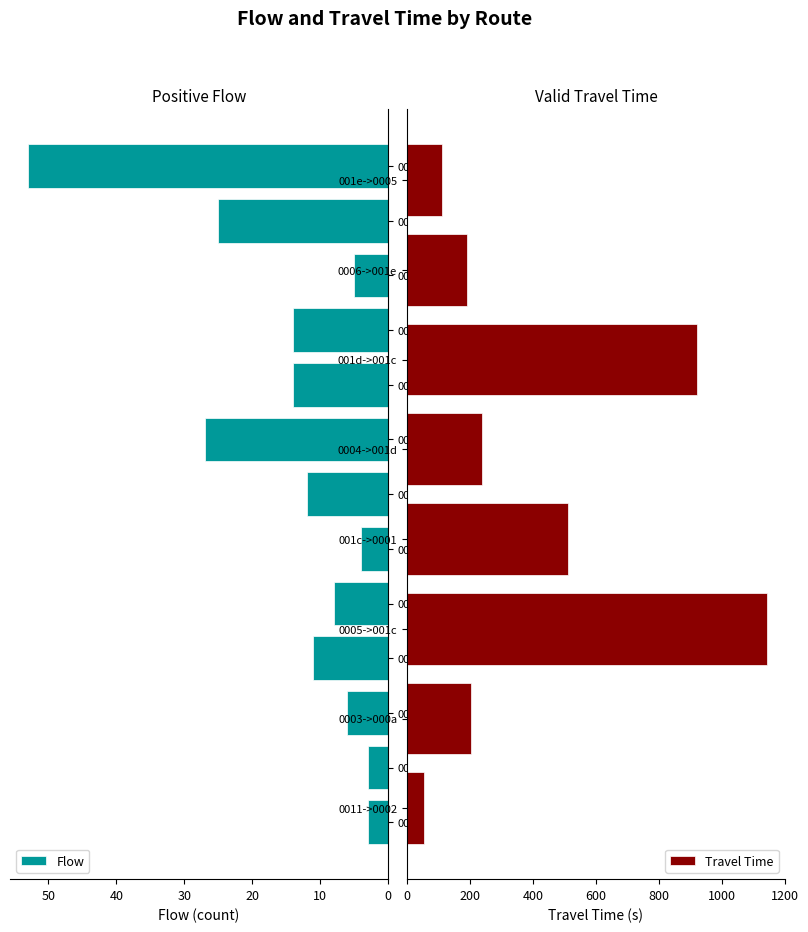

Reading left to right, transcribe all the data shown in this chart.

flow: 0=3	1=3	2=0	3=6	4=0	5=0	6=0	7=0	8=0	9=11	10=0	11=0	12=8	13=4	14=12	15=27	16=14	17=14	18=0	19=5	20=25	21=53	22=0	23=0	24=0	25=0
travel_time: 0=-1	1=-1	2=-1	3=-1	4=-1	5=-1	6=-1	7=-1	8=-1	9=54	10=-1	11=-1	12=204	13=-1	14=1144	15=511	16=237	17=923	18=-1	19=-1	20=191	21=110	22=-1	23=-1	24=-1	25=-1